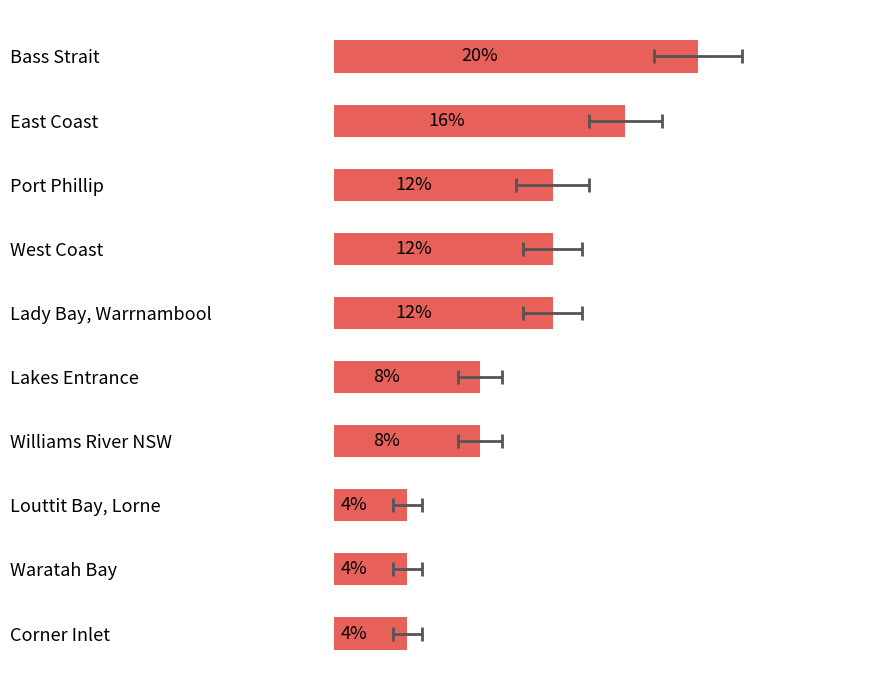

What is the sum of the values at East Coast and West Coast?

28